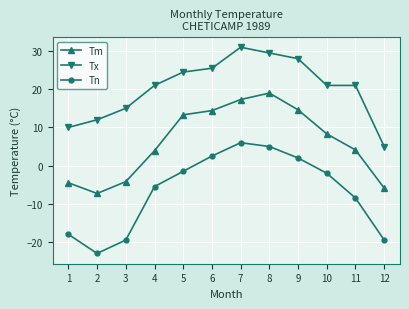

What is the difference between the Tm values at 1 and 2?

2.8